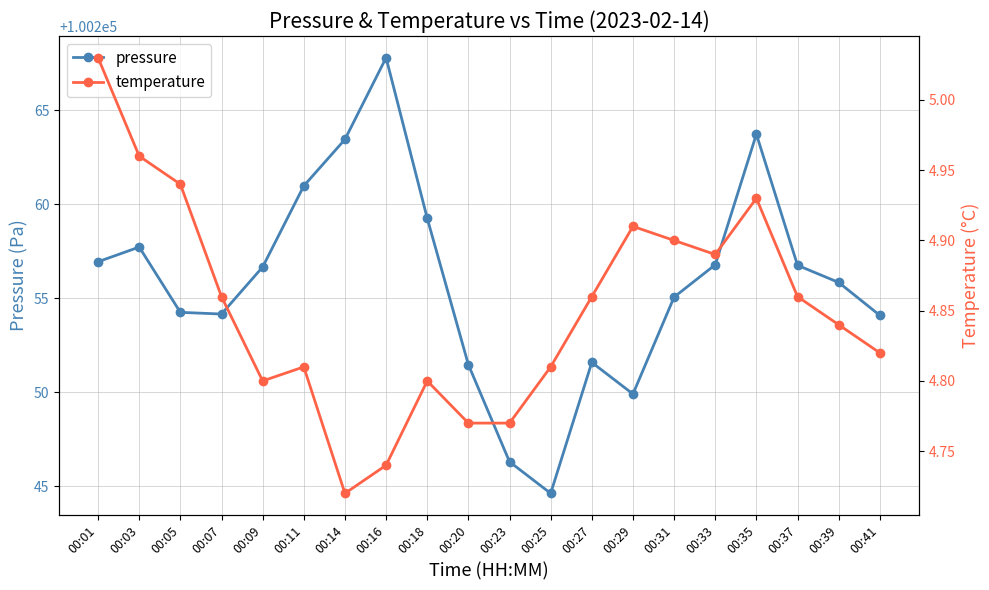

At how many categories does at least one series exceed 86186?

20